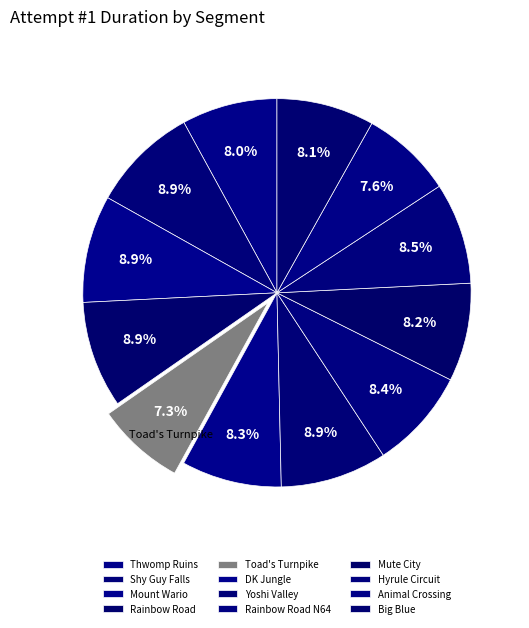

Combined, do DK Jungle and Toad's Turnpike account for over 50%?

No